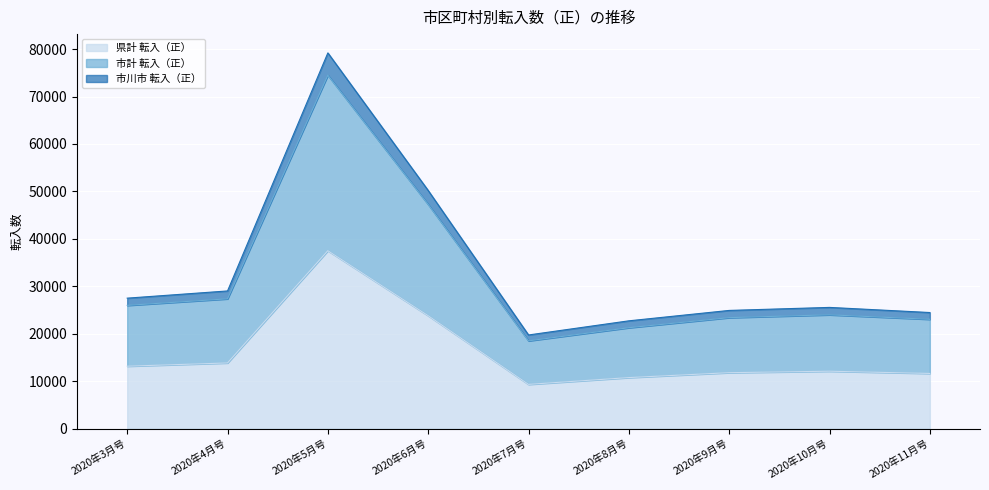

What is the maximum value shown in the chart?

79208